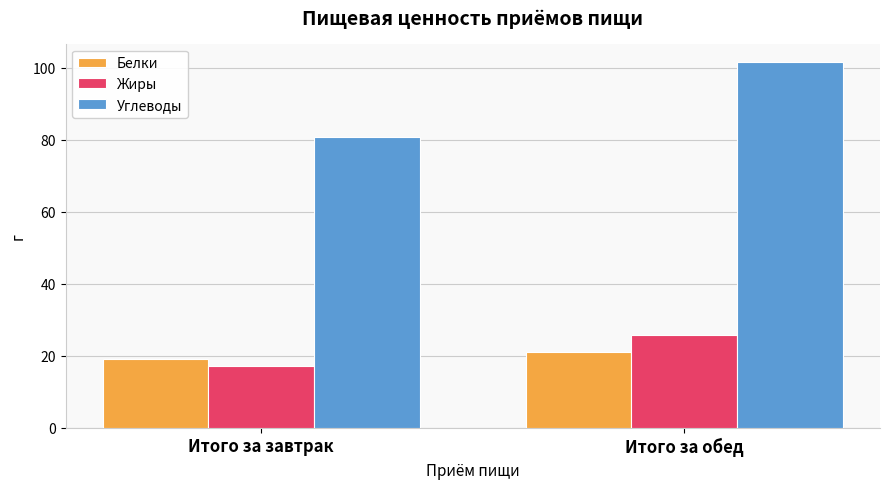

How many data points in Белки are above 21?

1